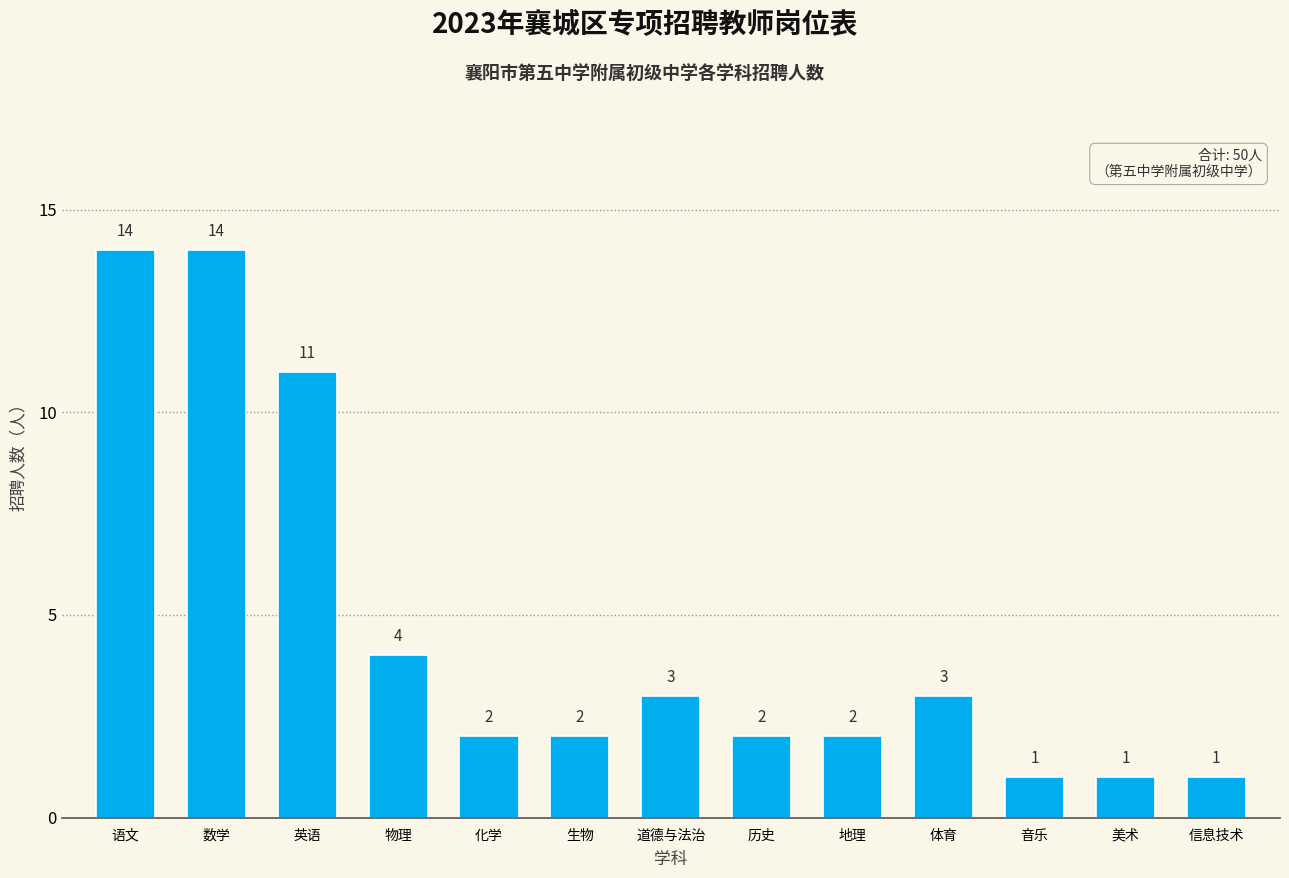

Read the value at 语文.

14